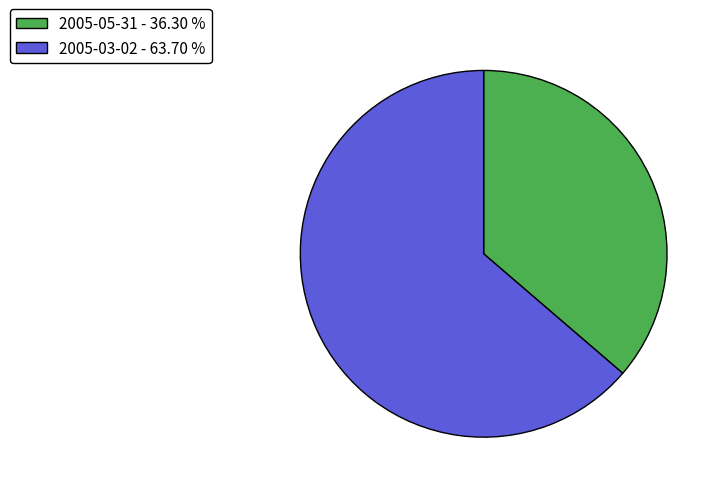

Does 2005-05-31 account for over 50% of the chart?

No